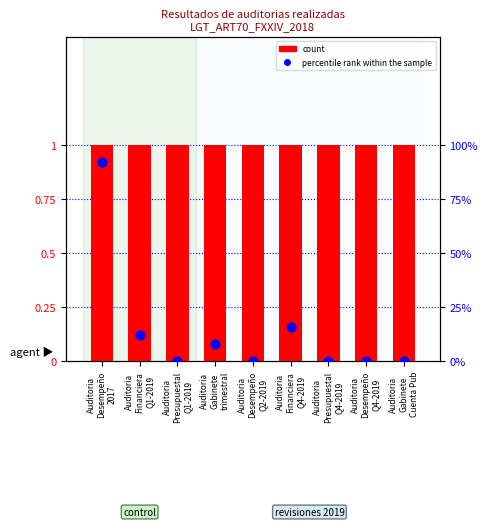

Which series reaches the minimum Y coordinate?

percentile rank within the sample